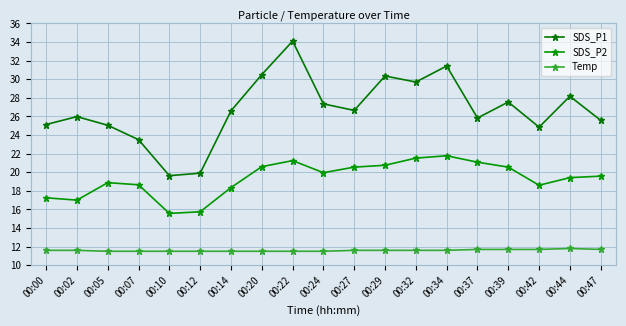

Which series has the largest total across all categories?

SDS_P1